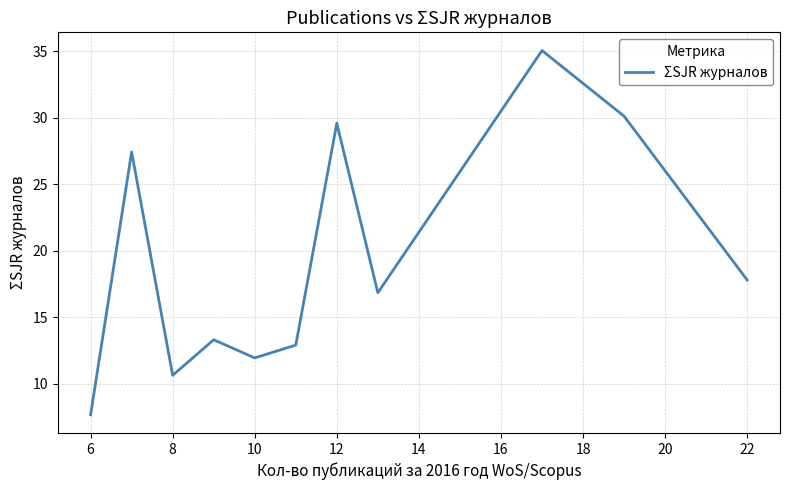

What is the difference between the maximum and minimum values?

27.4